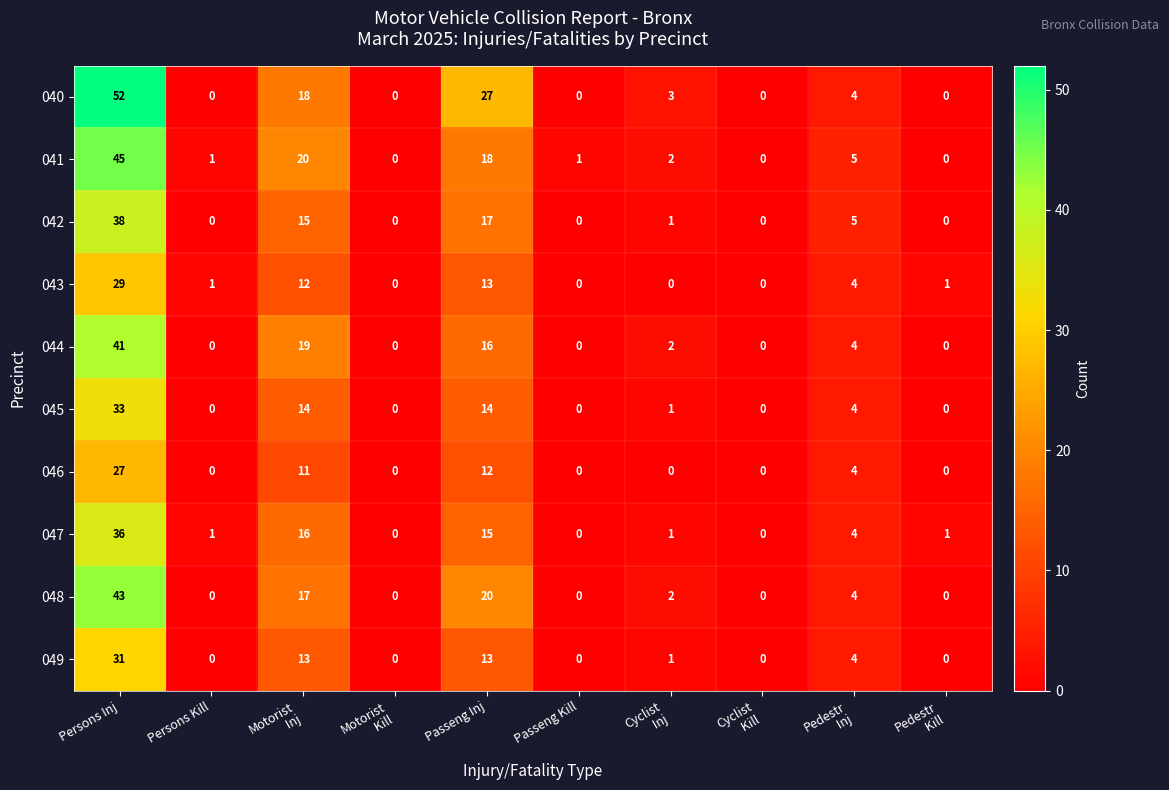

True or false: 041 has a value of 6 at Passeng Inj.

False